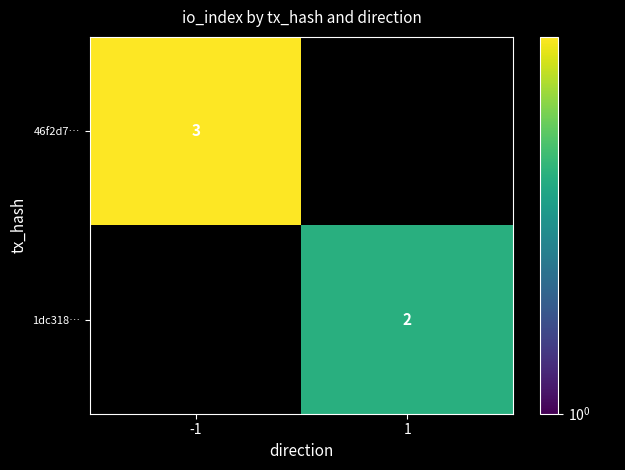

True or false: 1dc318… has a value of 3 at 1.

False